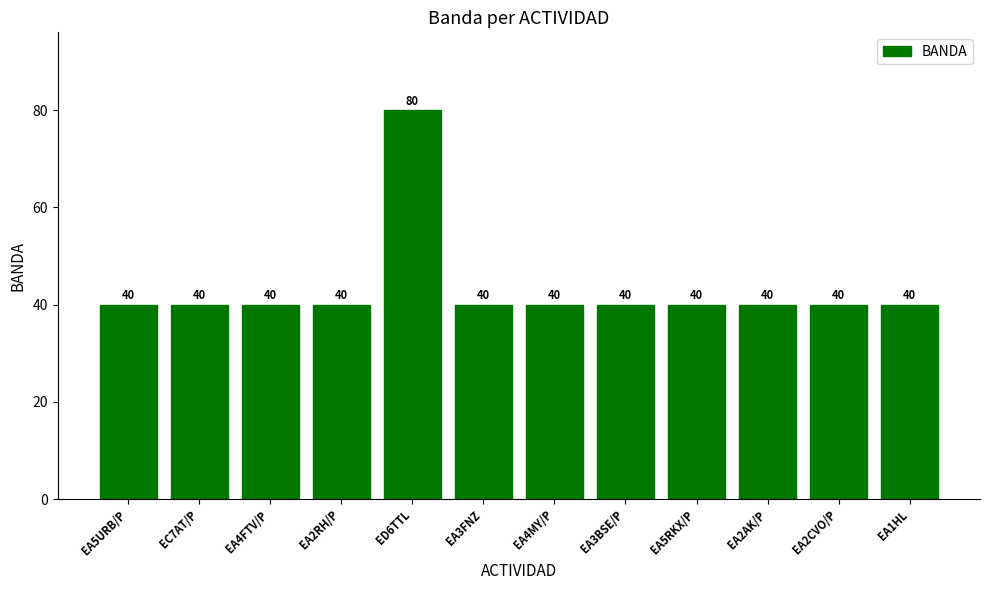

The chart shows a value of 18 at EA1HL. True or false?

False